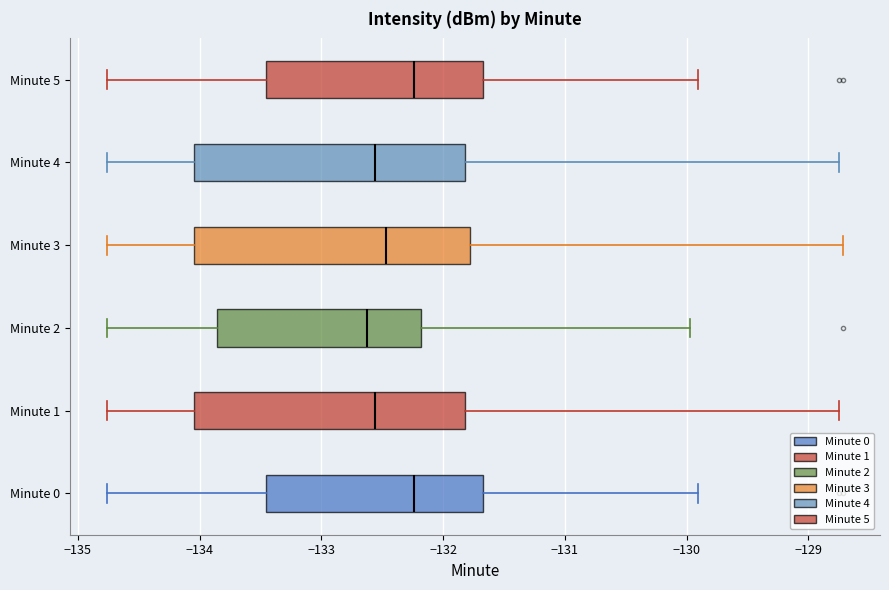

Reading bottom to top, transcribe this box plot: for each box, give where its median line is, the range the box spans, and where its two whiskers end, as read against the x-axis. The values are not printed on the chart, so give them approximately, as read against the axis.

Minute 0: median -132.2, box -133.5 to -131.7, whiskers -134.8 to -129.9
Minute 1: median -132.6, box -134.0 to -131.8, whiskers -134.8 to -128.8
Minute 2: median -132.6, box -133.9 to -132.2, whiskers -134.8 to -130.0
Minute 3: median -132.5, box -134.0 to -131.8, whiskers -134.8 to -128.7
Minute 4: median -132.6, box -134.0 to -131.8, whiskers -134.8 to -128.8
Minute 5: median -132.2, box -133.5 to -131.7, whiskers -134.8 to -129.9